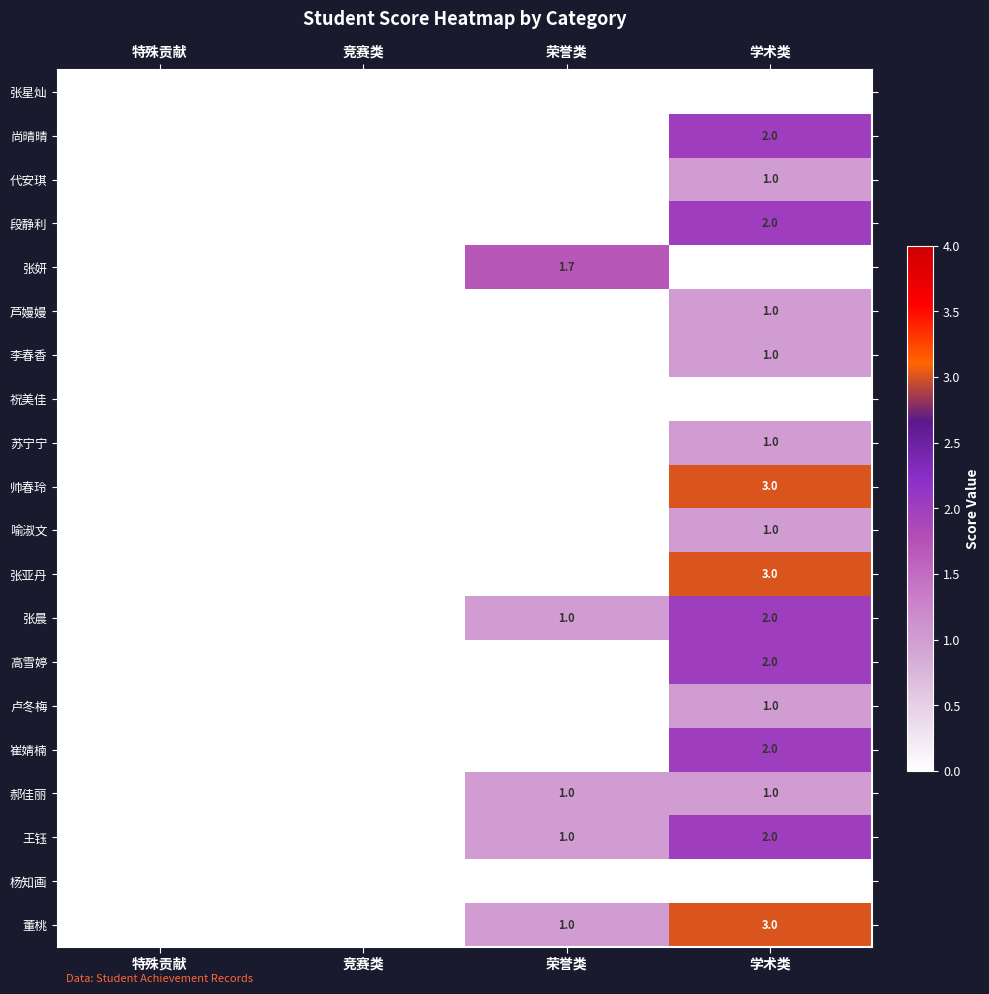

The value of 尚晴晴 at 学术类 is 2.0. True or false?

True